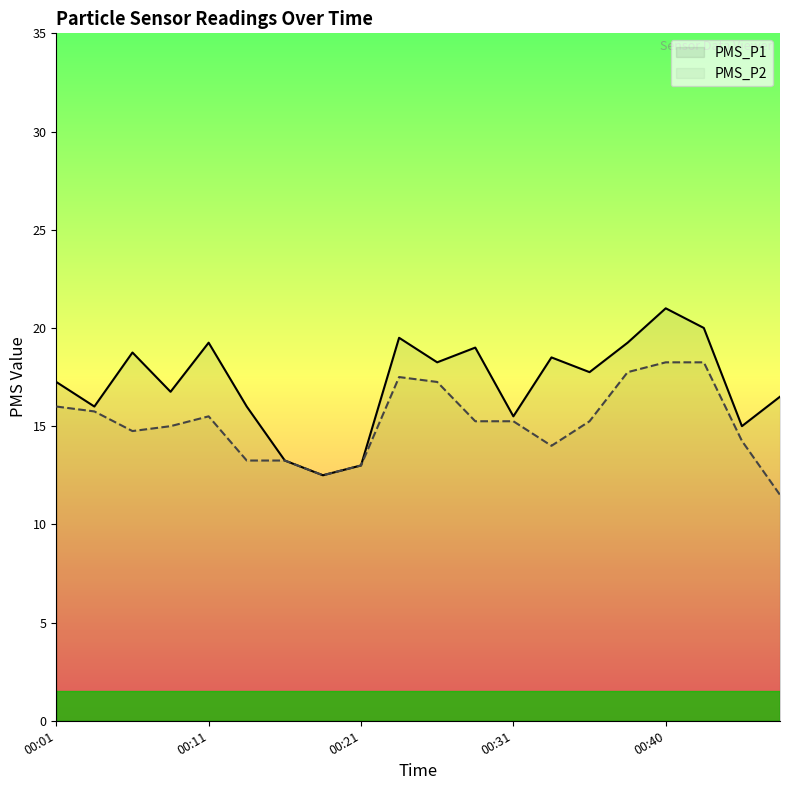

How many data points in PMS_P2 are above 15?

11